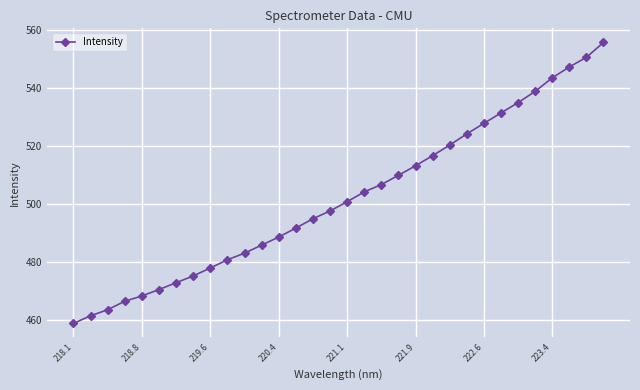

What is the difference between the maximum and minimum values?

96.9